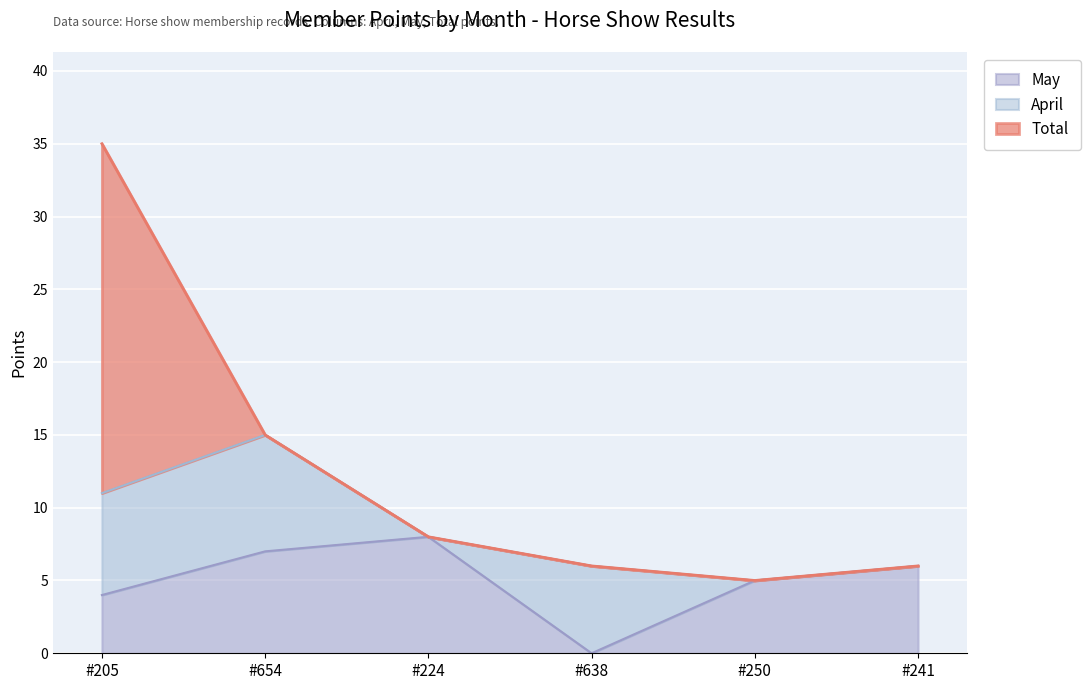

What is the sum of the May values at #638 and #241?

6